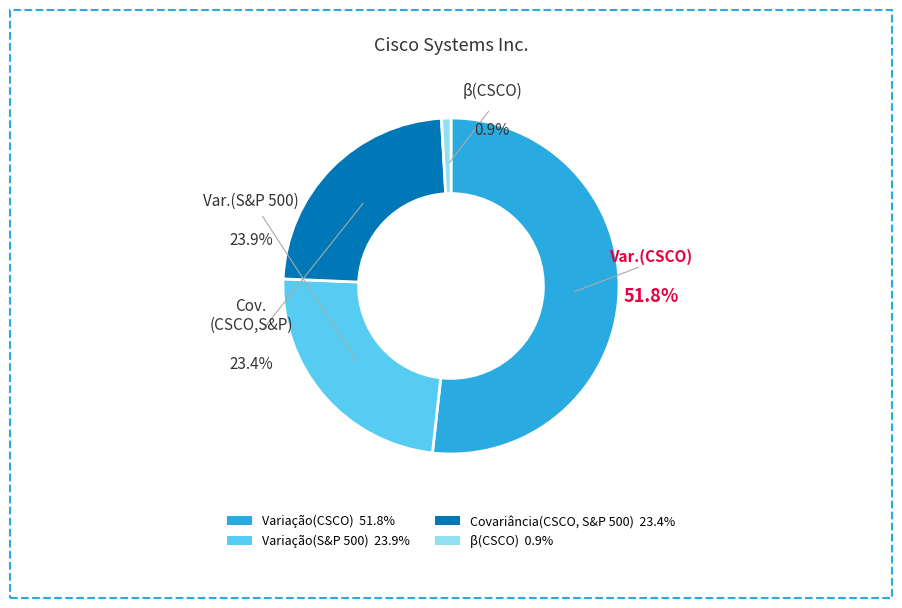

To the nearest percent, what portion does Variação(S&P 500) represent?

24%